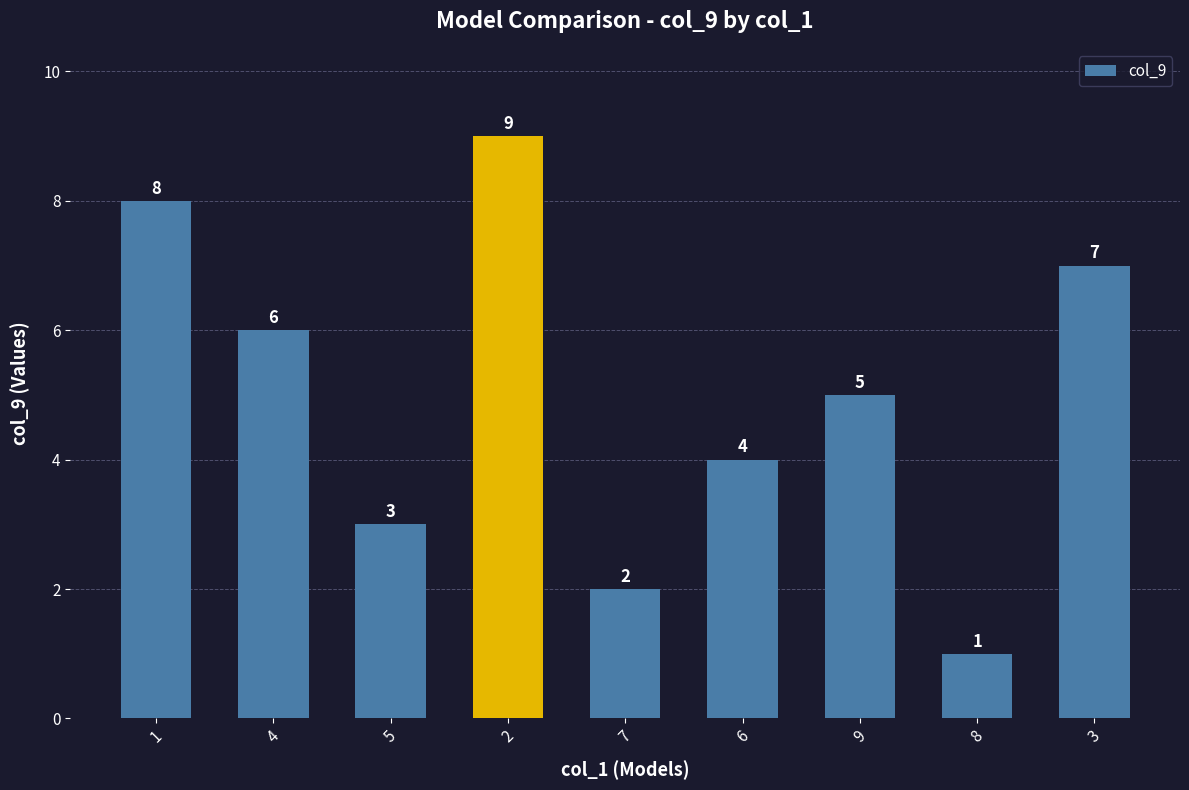

What position from the right is 1?

9